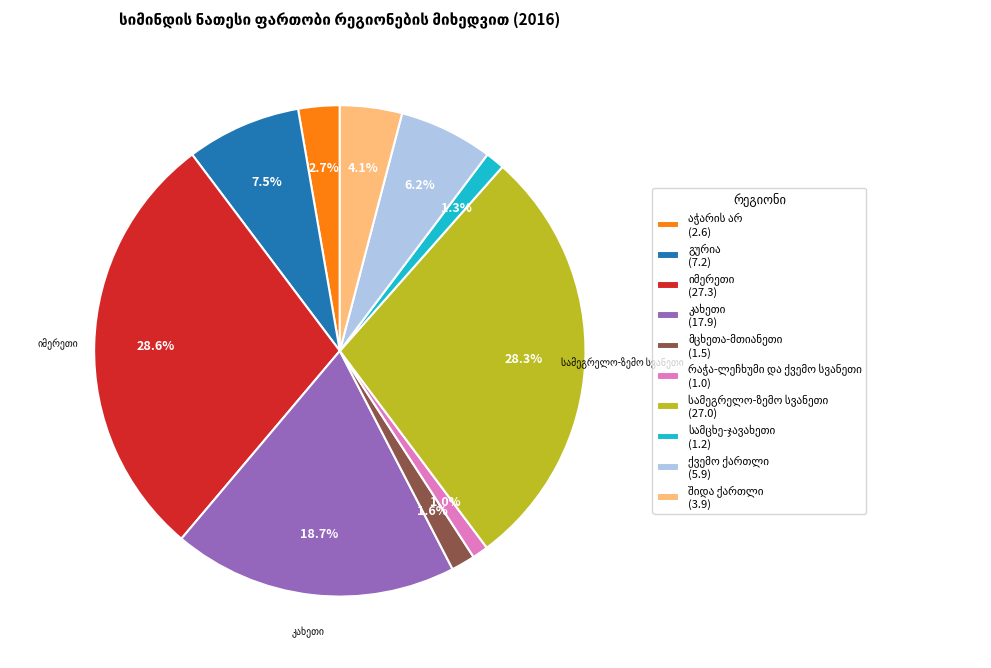

Is there a majority slice in this chart?

No